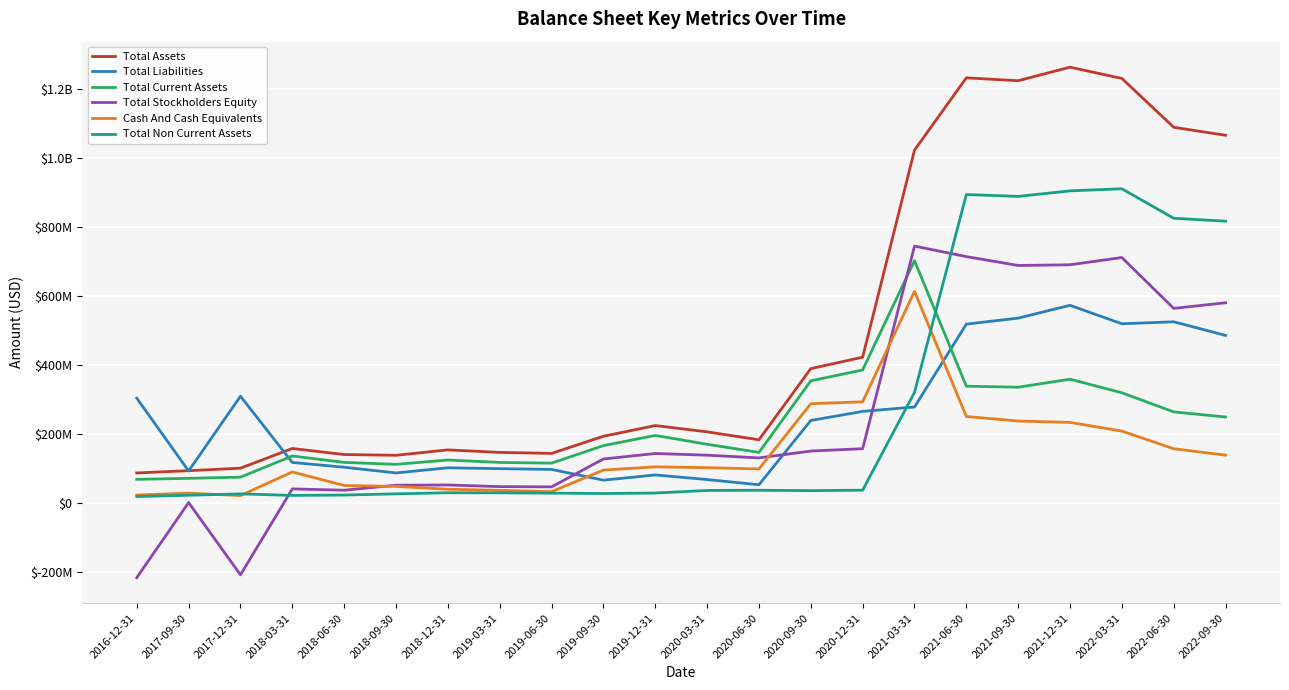

Where is the first local maximum for Total Non Current Assets?

2017-12-31